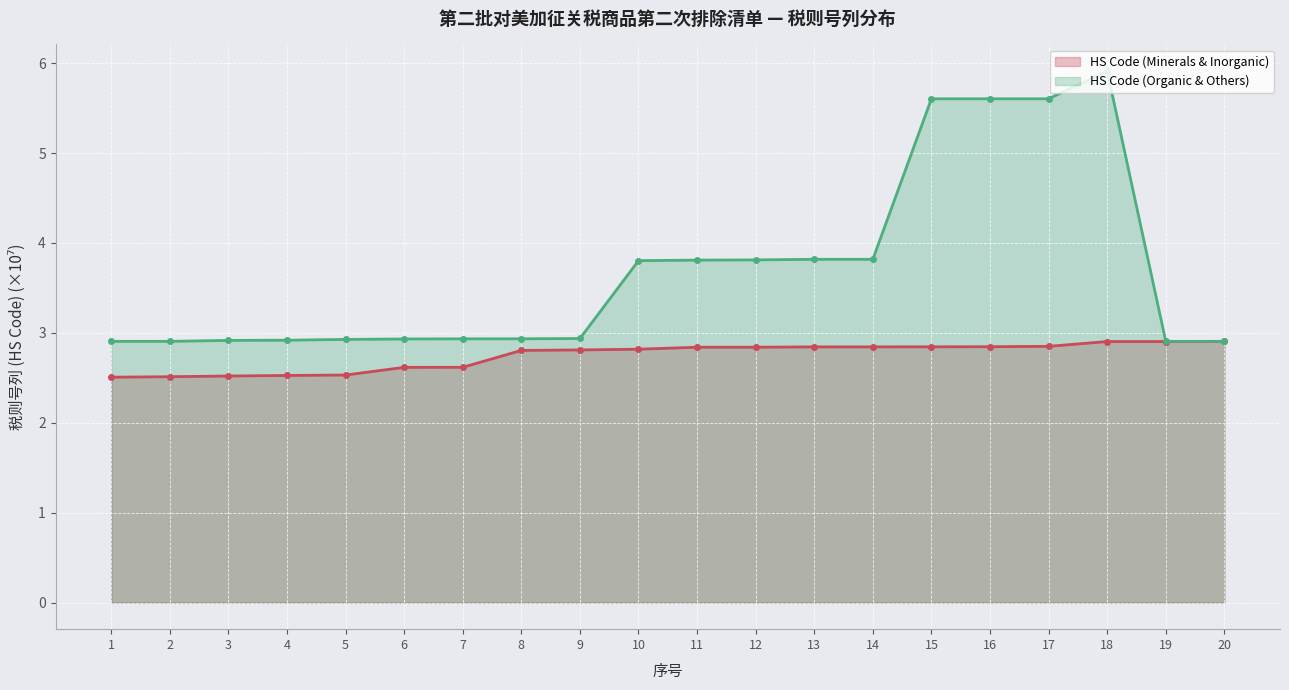

Where is the first local maximum for HS Code (Organic & Others)?

18